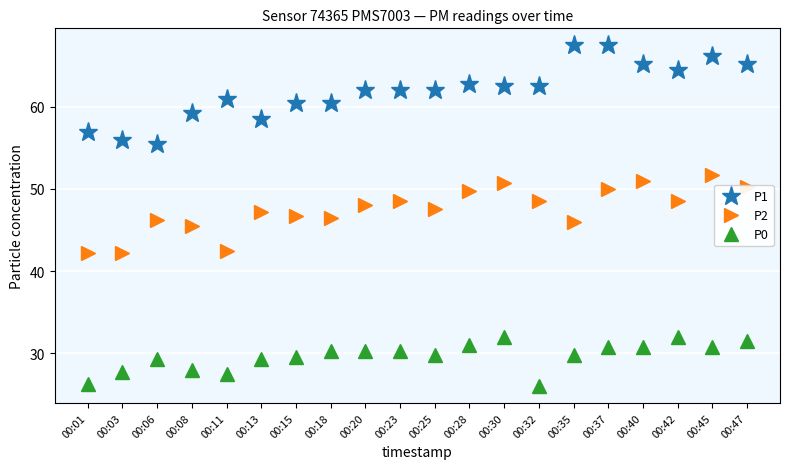

What is the sum of the P2 values at 00:47 and 00:42?

98.8